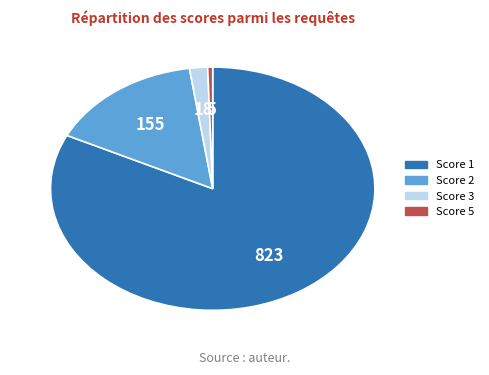

Is there a majority slice in this chart?

Yes